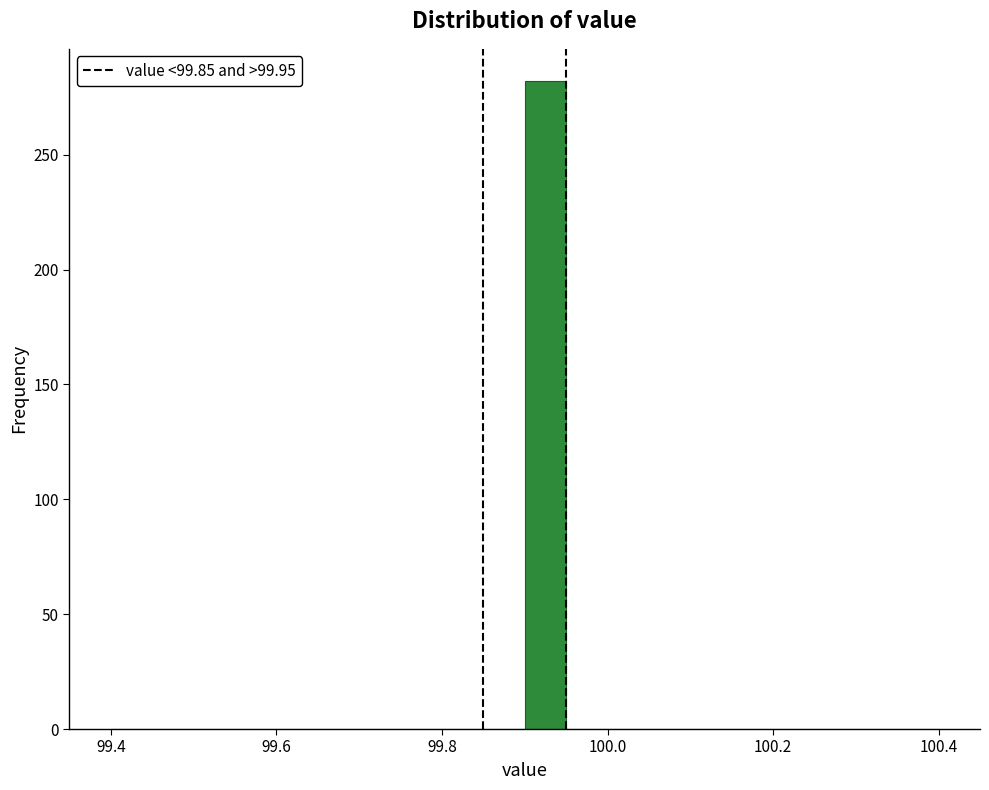

Read against the x-axis, roughly where is the centre of the tallest bar?

99.92